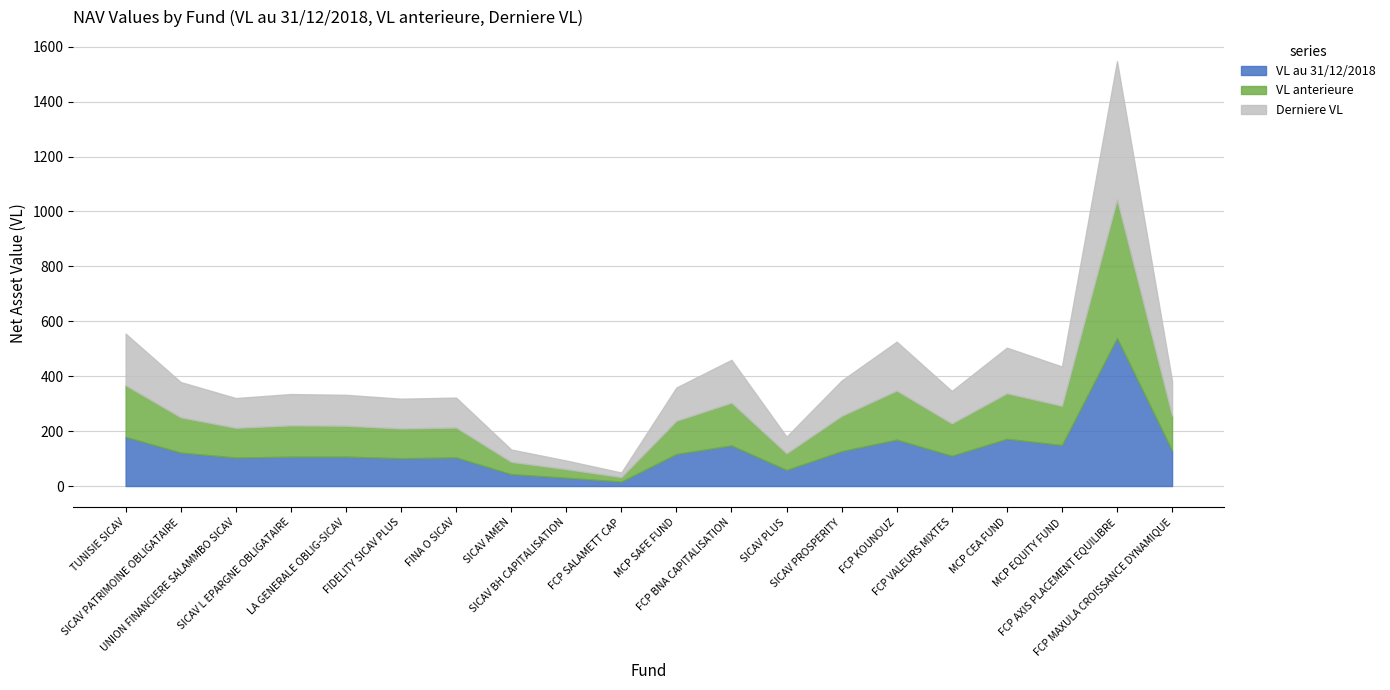

Rank the series by their maximum value, from lowest to highest.

Derniere VL, VL anterieure, VL au 31/12/2018